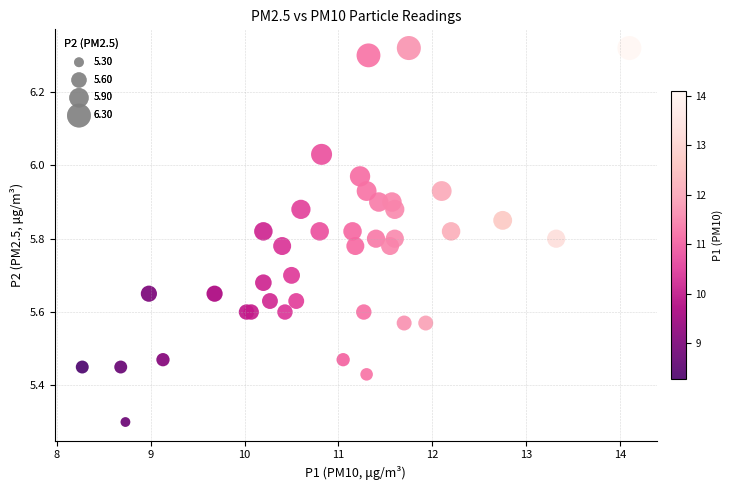

What Y value in the scatter plot is closest to 5?

5.3